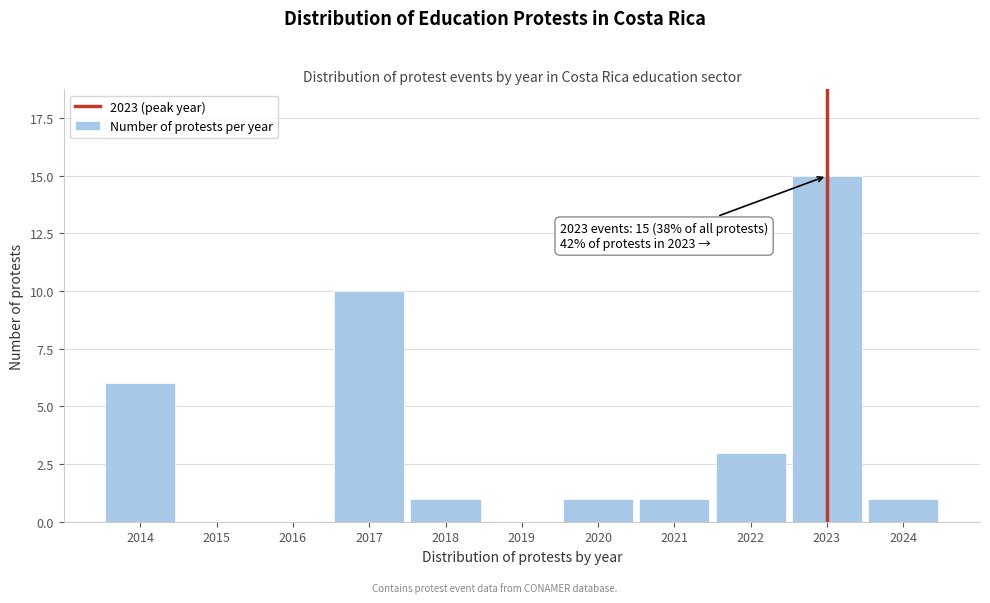

Reading right to left, what are all the values shown in this chart?

2024=1	2023=15	2022=3	2021=1	2020=1	2019=0	2018=1	2017=10	2016=0	2015=0	2014=6